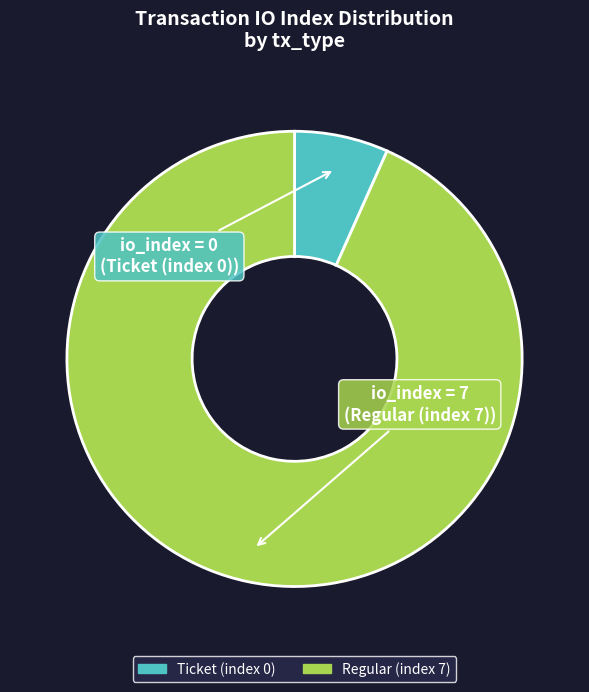

Do Regular (index 7) and Ticket (index 0) together represent more than half of the pie?

Yes